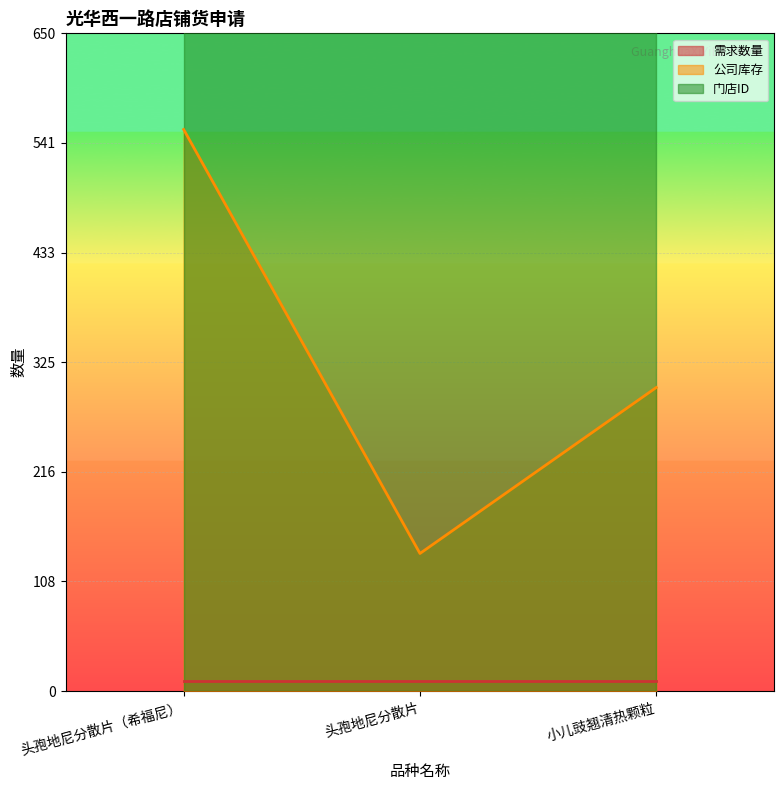

What is the total value across all series at 小儿豉翘清热颗粒?

114143